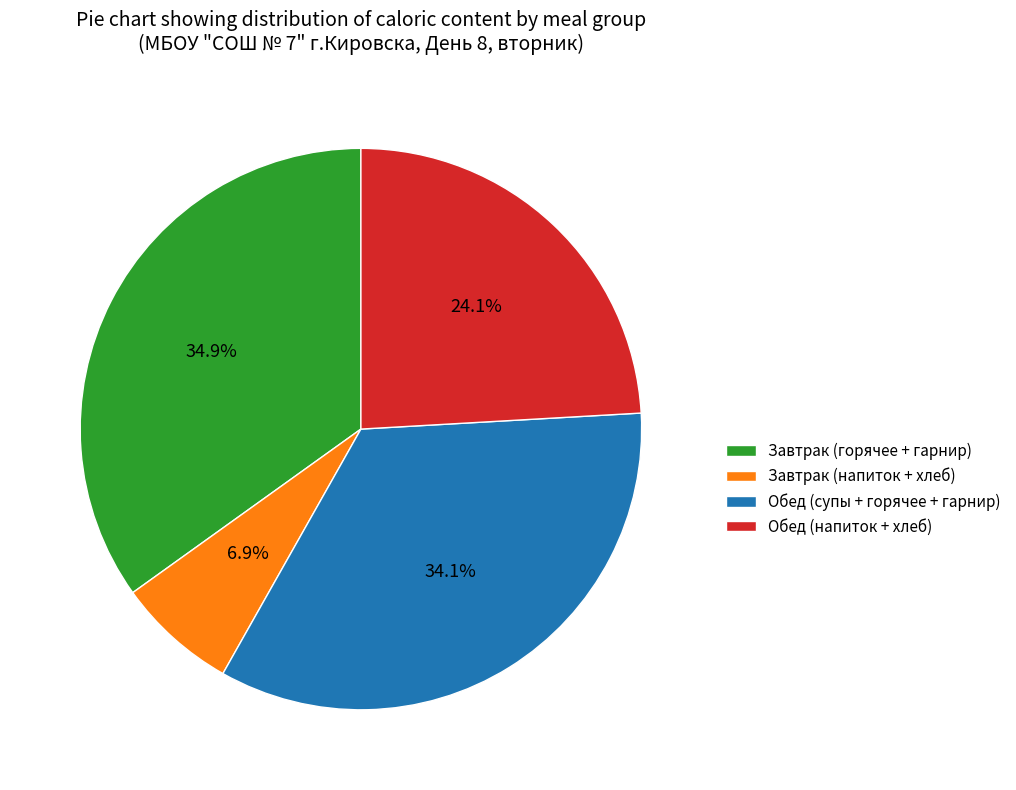

Which has a higher value, Обед (супы + горячее + гарнир) or Завтрак (горячее + гарнир)?

Завтрак (горячее + гарнир)